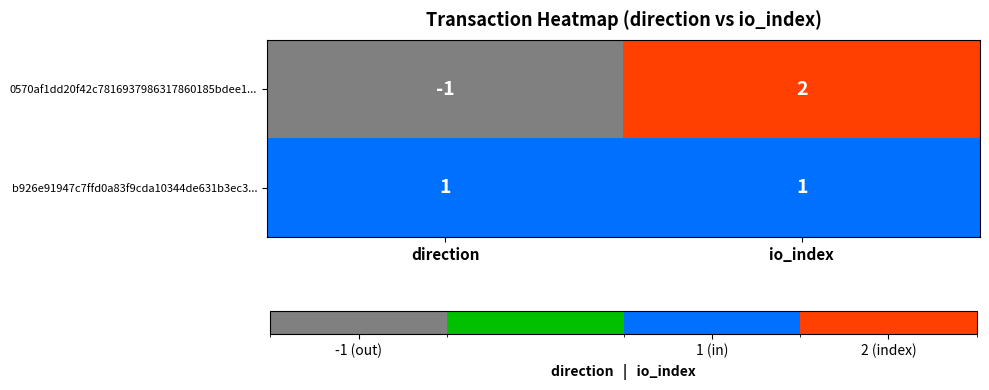

Rank the series by their average value, from highest to lowest.

b926e91947c7ffd0a83f9cda10344de631b3ec3..., 0570af1dd20f42c7816937986317860185bdee1...